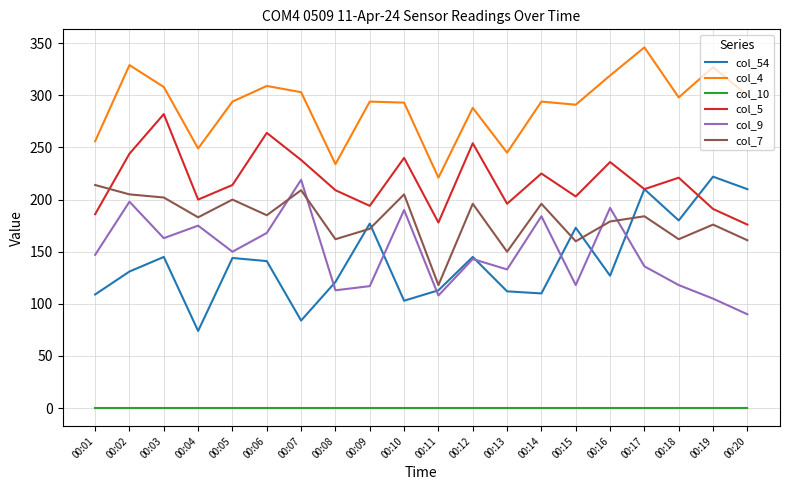

What are all the series names shown in the legend?

col_54, col_4, col_10, col_5, col_9, col_7